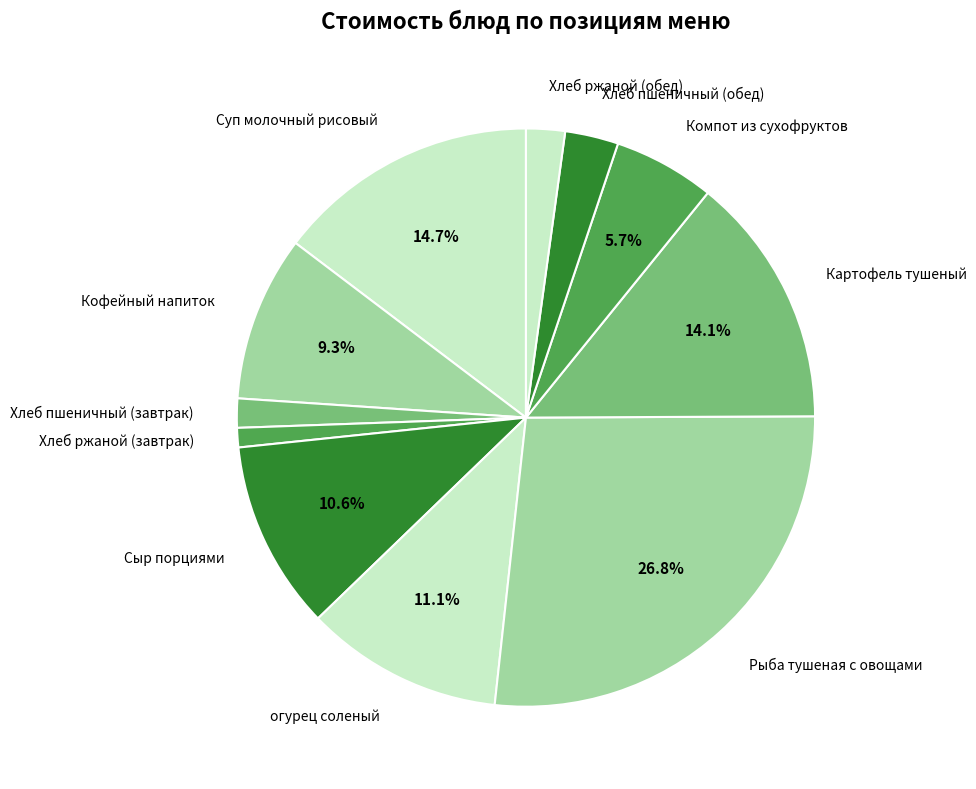

How many segments does this pie chart have?

11